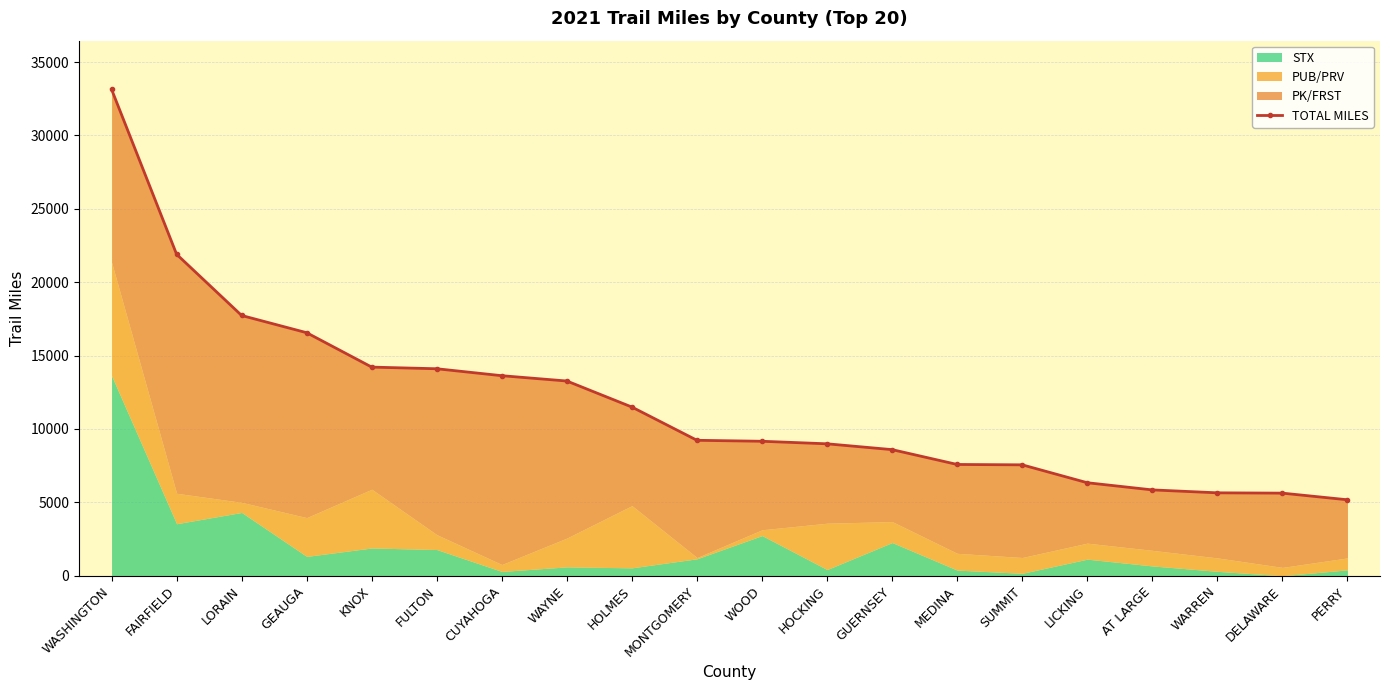

Which category has the lowest value across all series?

PERRY